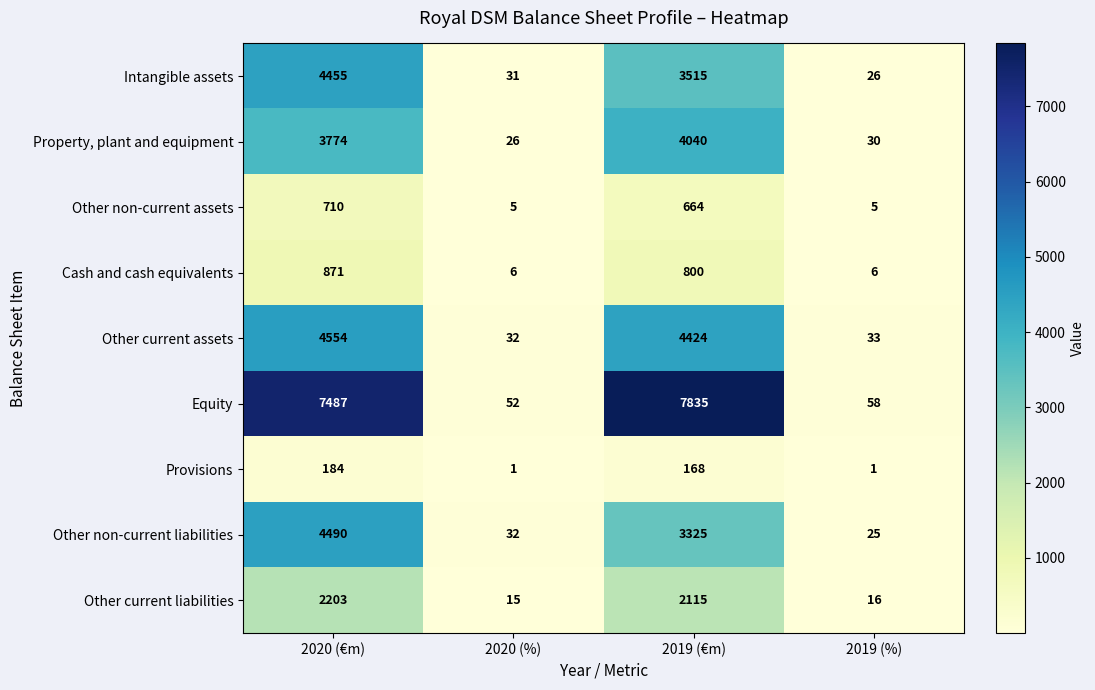

Which series has the largest total across all categories?

Equity